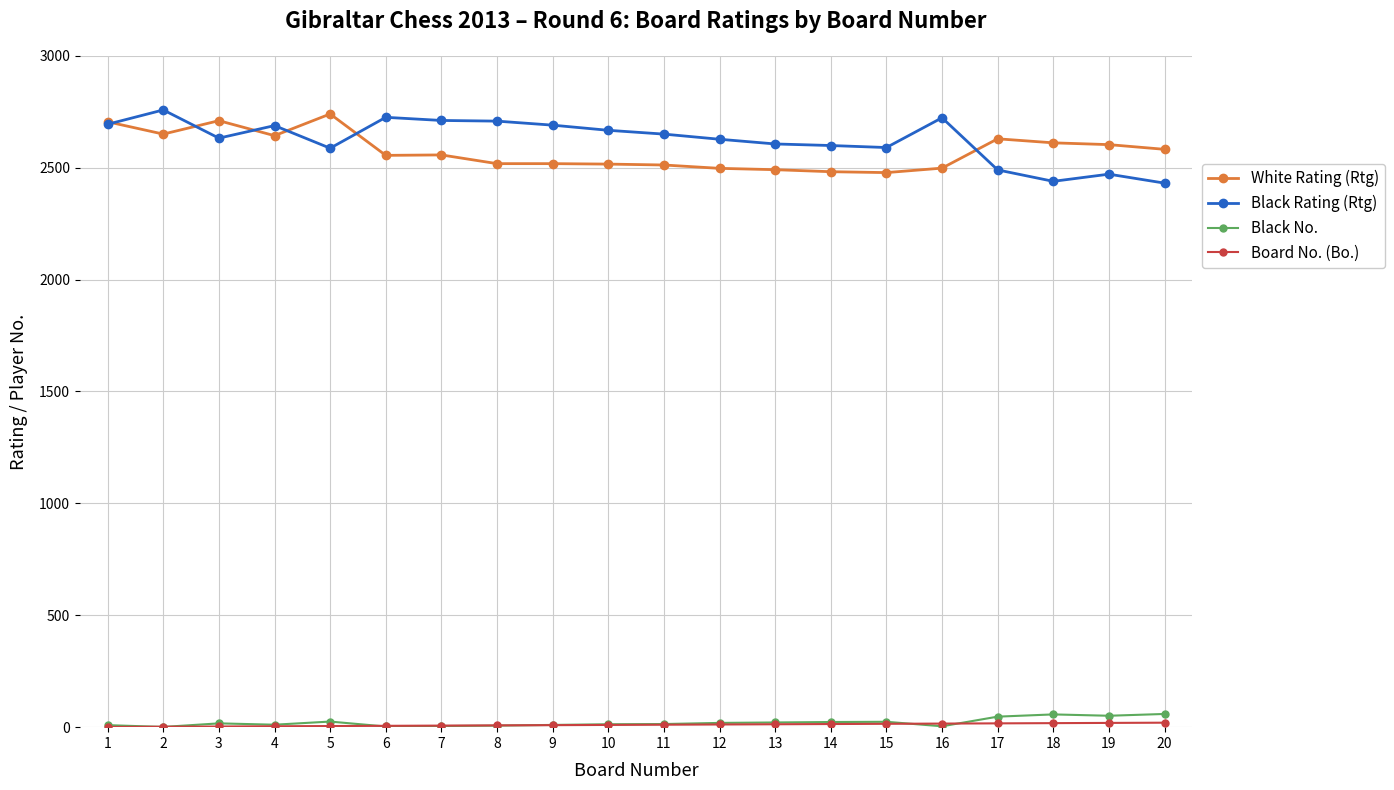

What is the average value of the White Rating (Rtg) series?

2575